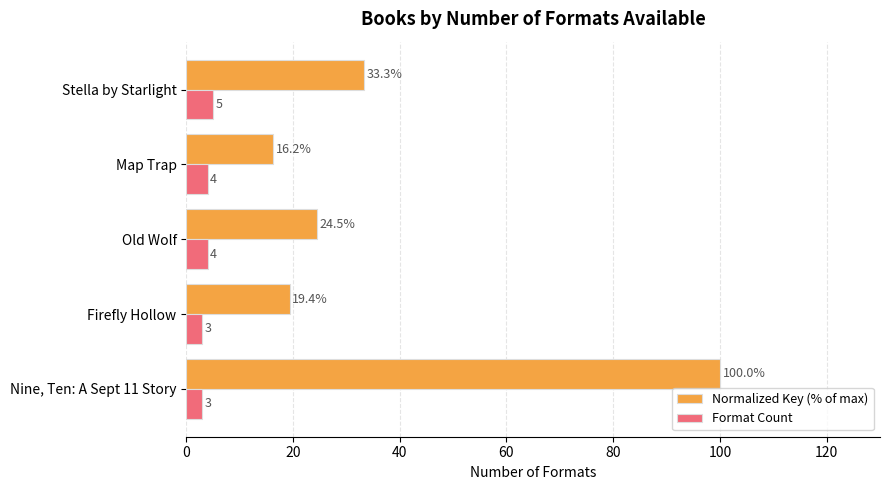

Is it true that Format Count equals 3.0 at Firefly Hollow?

True